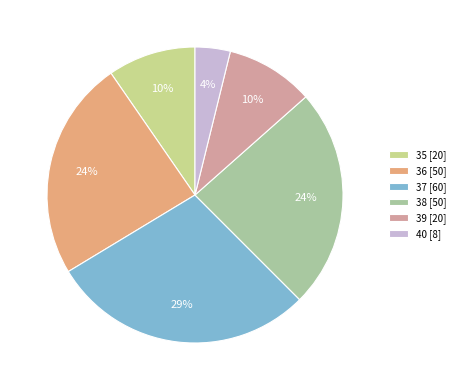

Approximately how many times larger is the value at 38 [50] compared to 37 [60]?

0.8